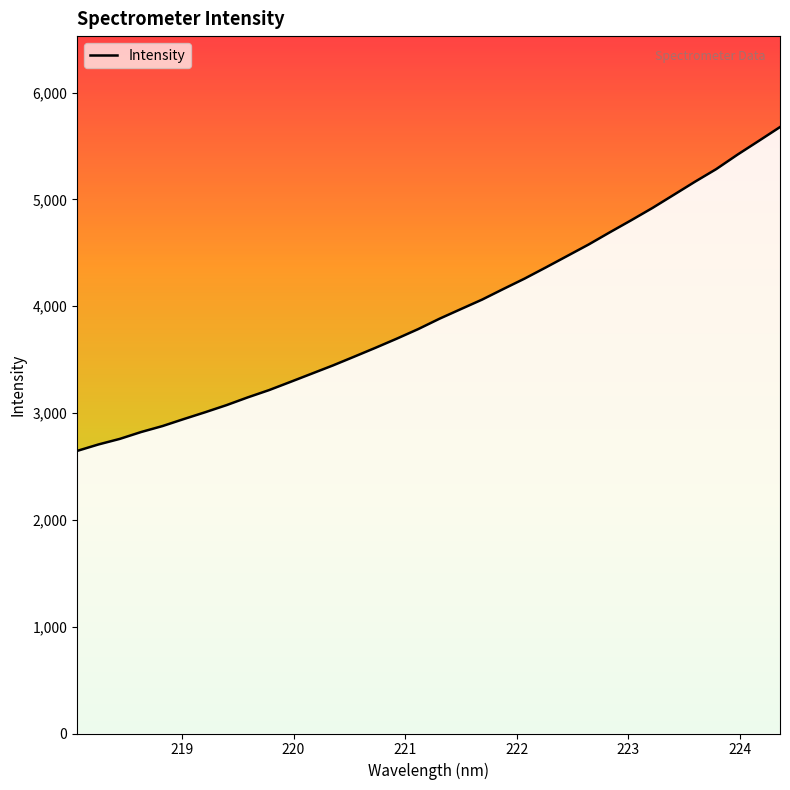

What is the average value?

3947.2